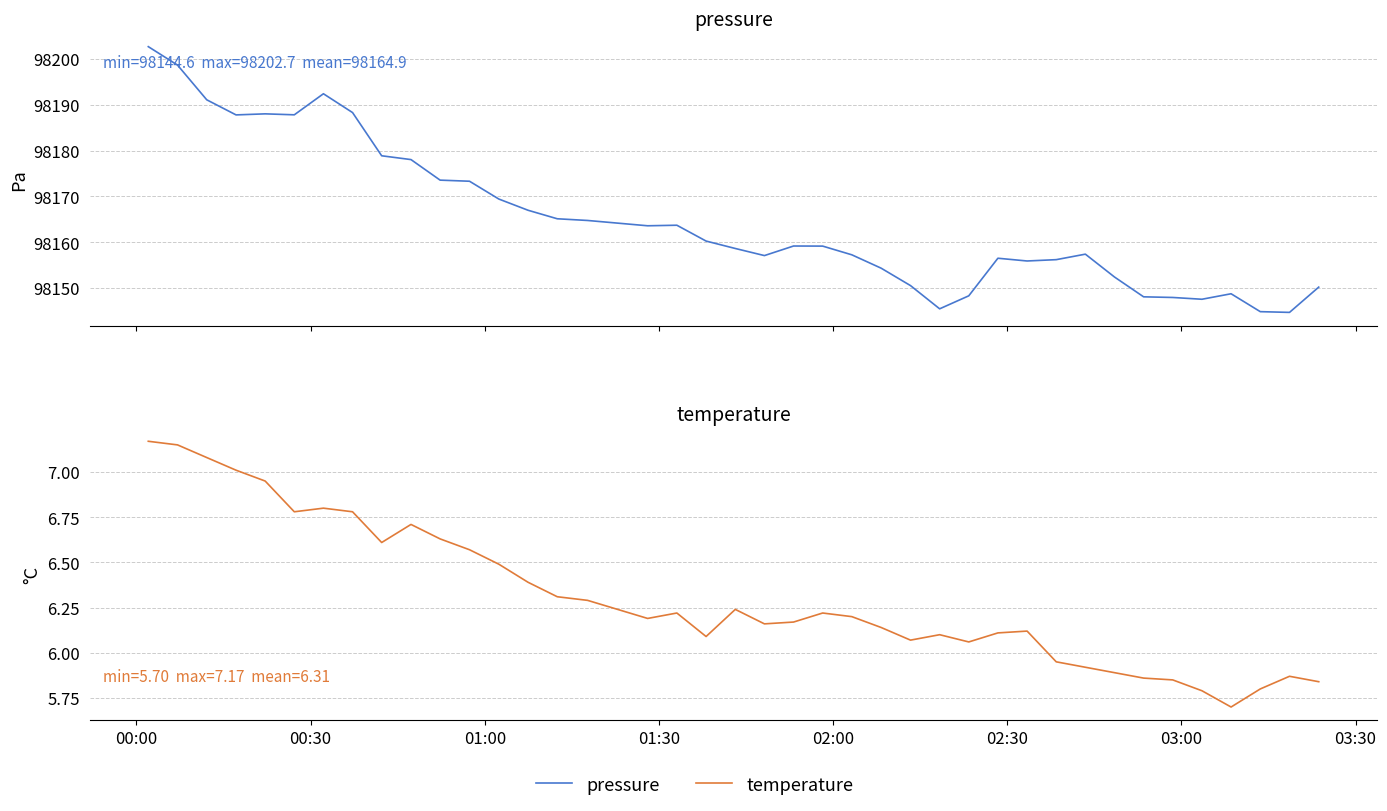

What is the smallest value displayed?

5.7